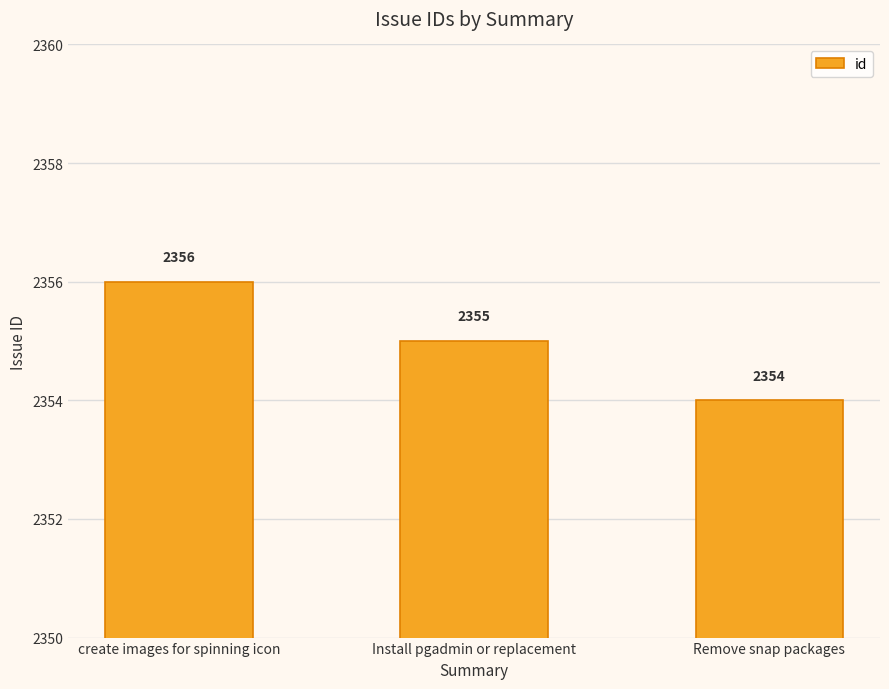

Reading right to left, what are all the values shown in this chart?

Remove snap packages=2354	Install pgadmin or replacement=2355	create images for spinning icon=2356